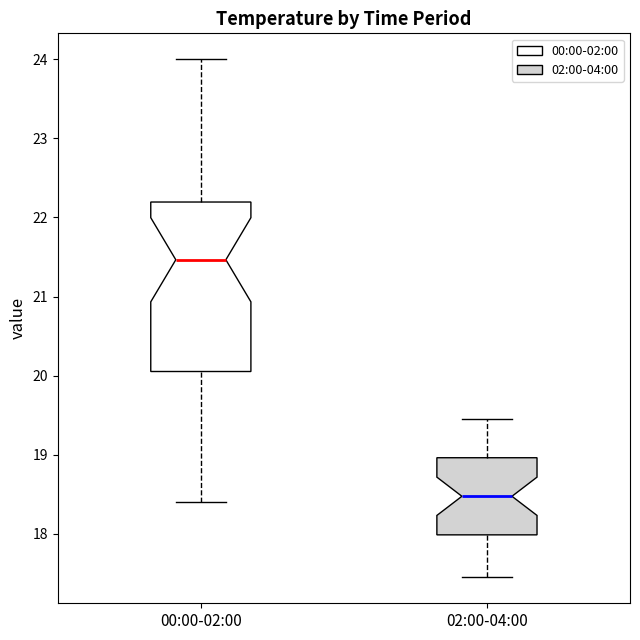

Comparing the boxes themselves (not the whiskers), which one is the tallest?

00:00-02:00